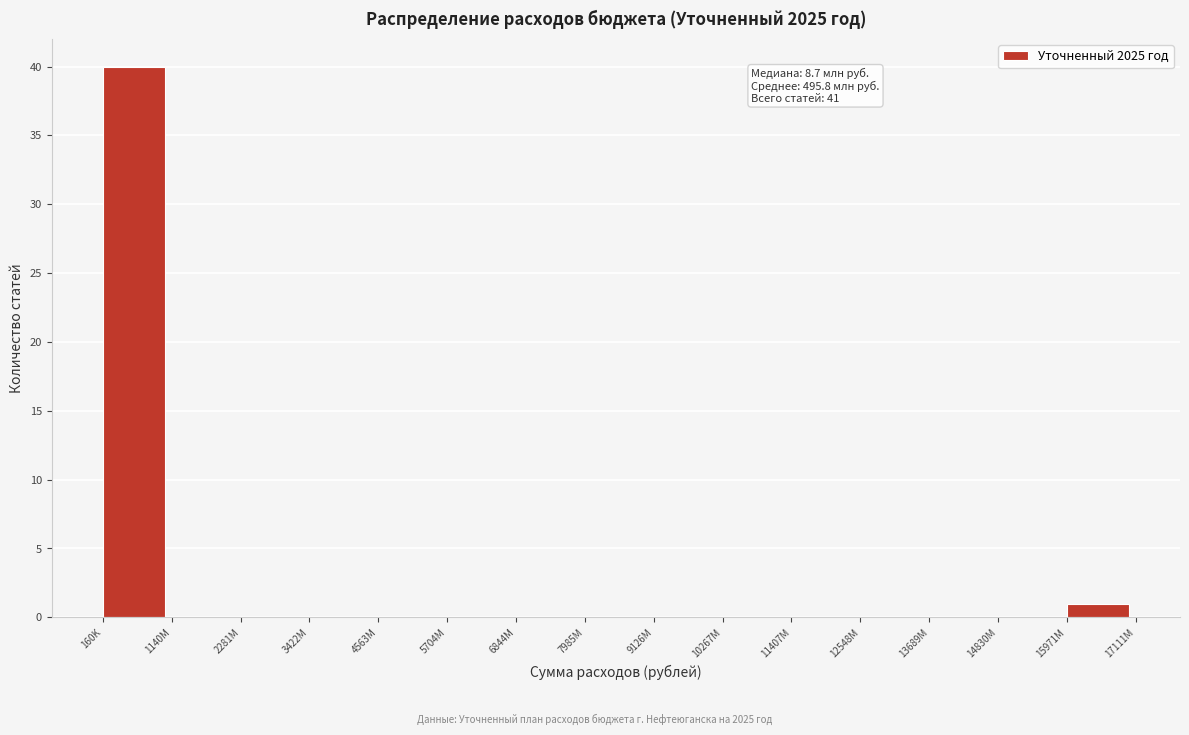

Reading left to right, list all the values displayed in this chart.

160K=40	1140M=0	2281M=0	3422M=0	4563M=0	5704M=0	6844M=0	7985M=0	9126M=0	10267M=0	11407M=0	12548M=0	13689M=0	14830M=0	15971M=1